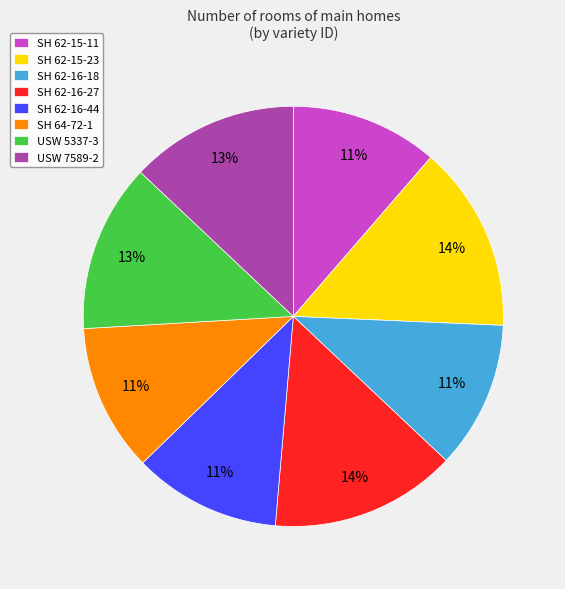

True or false: USW 5337-3 accounts for 13% of the total.

True